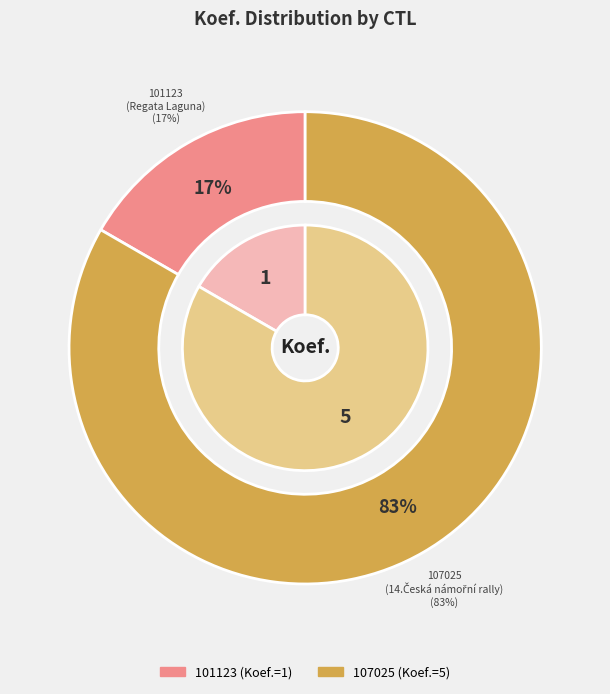

To the nearest percent, what is the combined percentage of 107025 and 101123?

100%